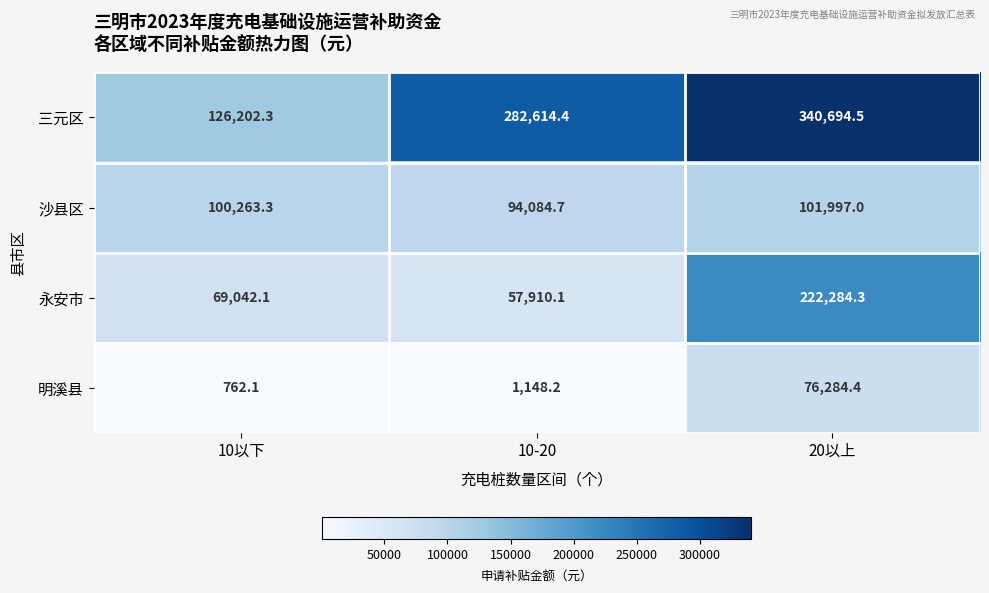

At how many categories does at least one series exceed 111364?

3